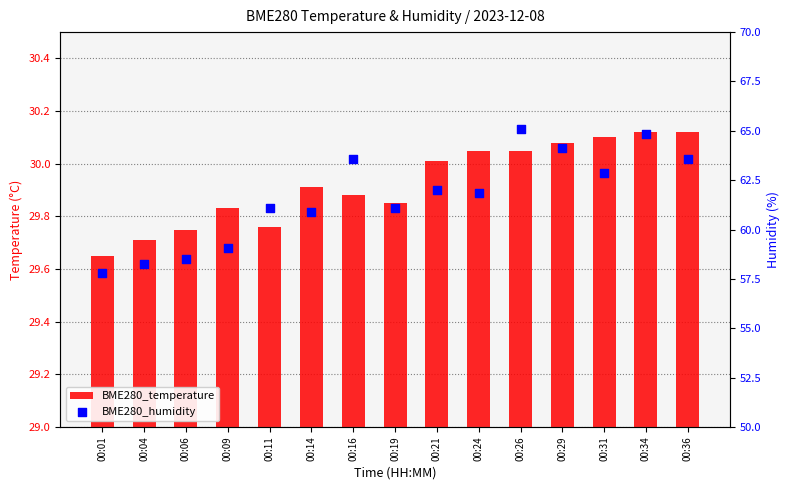

What is the total value across all series at 00:06?

88.2